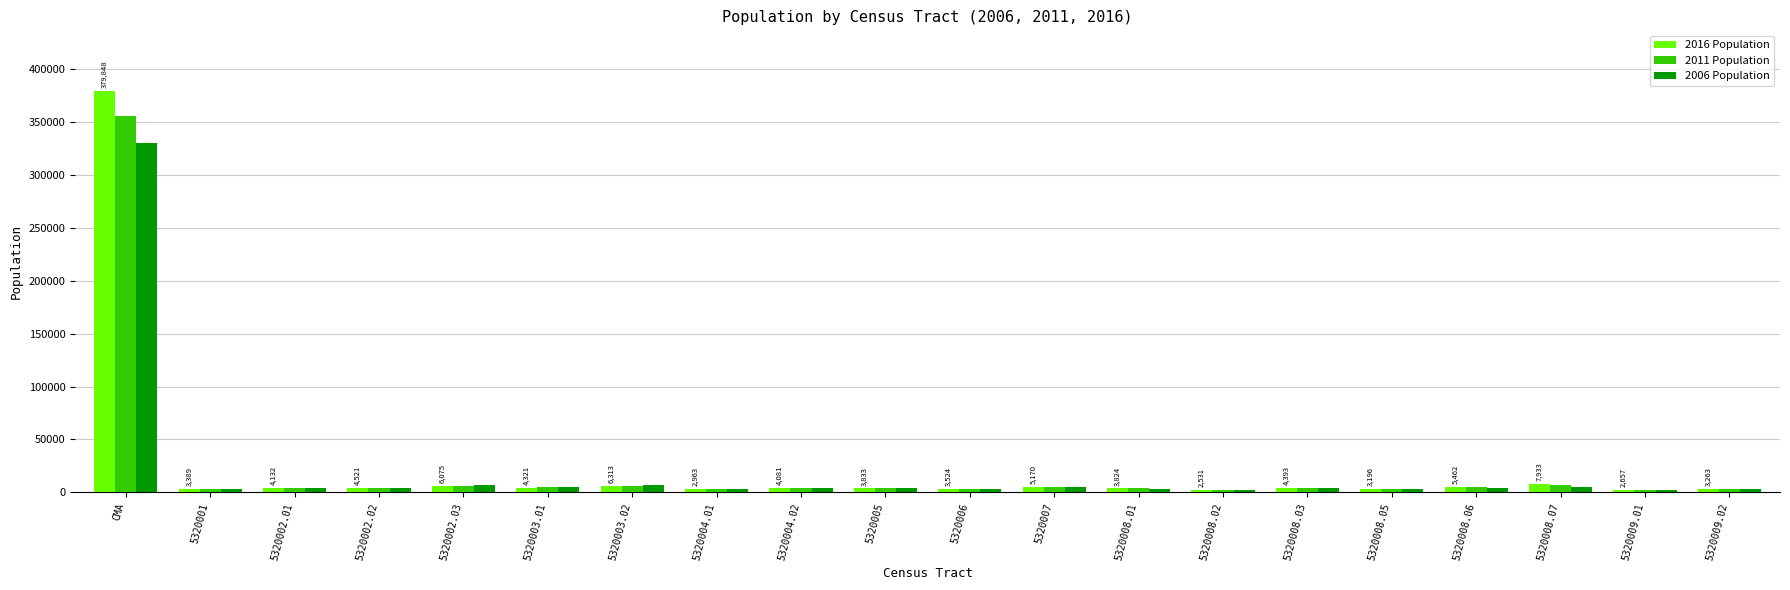

True or false: 2006 Population has a value of 4200 at 5320002.01.

True